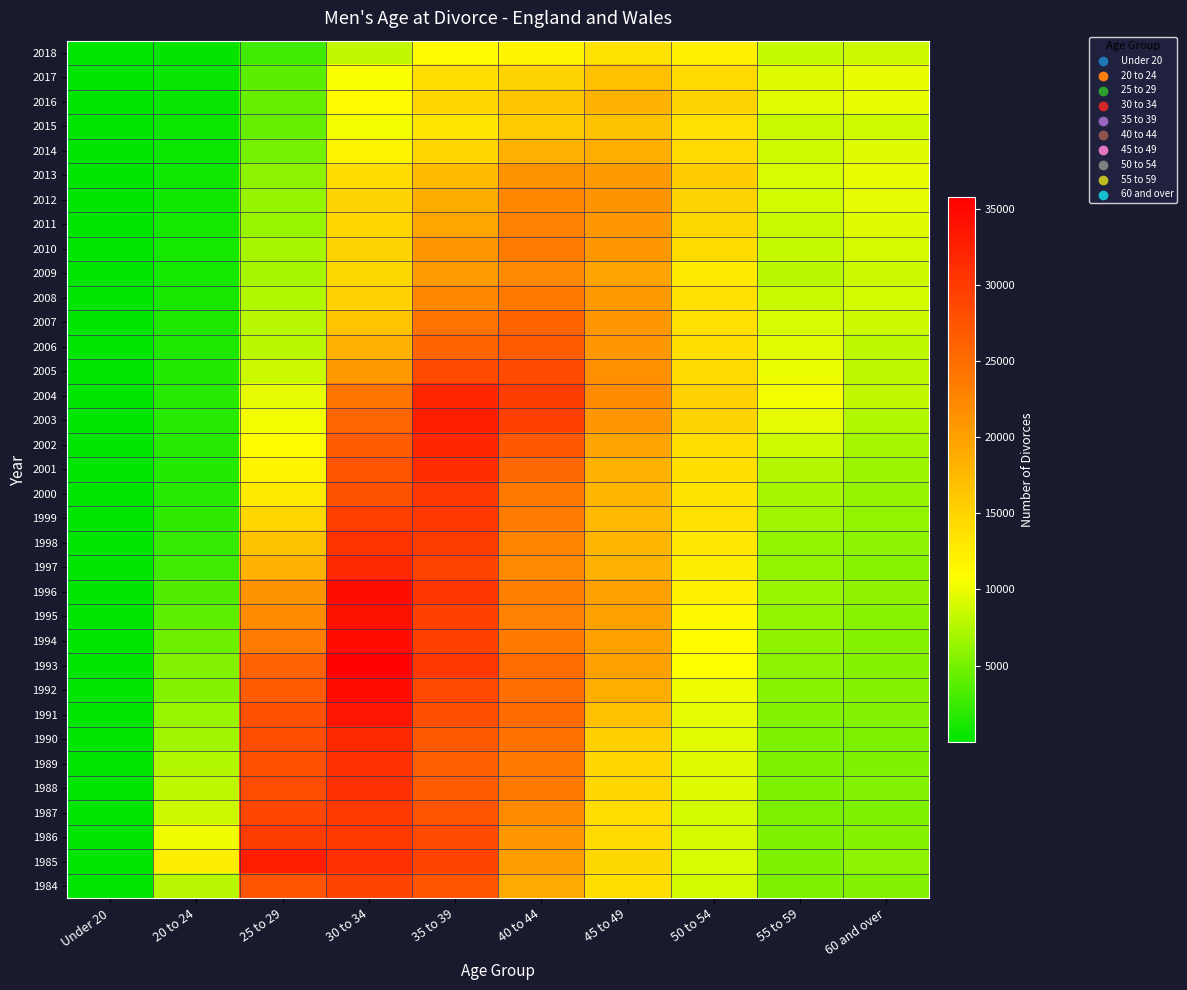

Rank the series at 35 to 39 from highest to lowest value.

2003, 2004, 2002, 2001, 1996, 1993, 2000, 1999, 1998, 1995, 1994, 1997, 1985, 1992, 1986, 2005, 1991, 1984, 1987, 1990, 1988, 1989, 2006, 2007, 2008, 2010, 2009, 2011, 2012, 2013, 2016, 2014, 2017, 2015, 2018